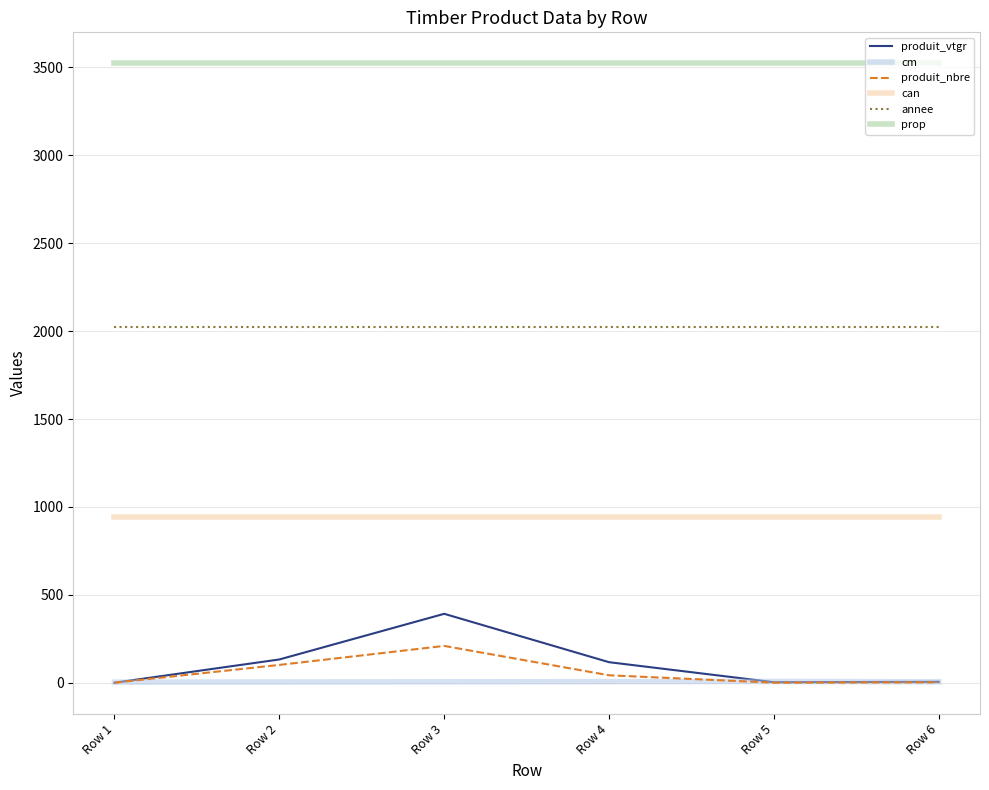

The prop series shows 3523.0 at Row 3. True or false?

True